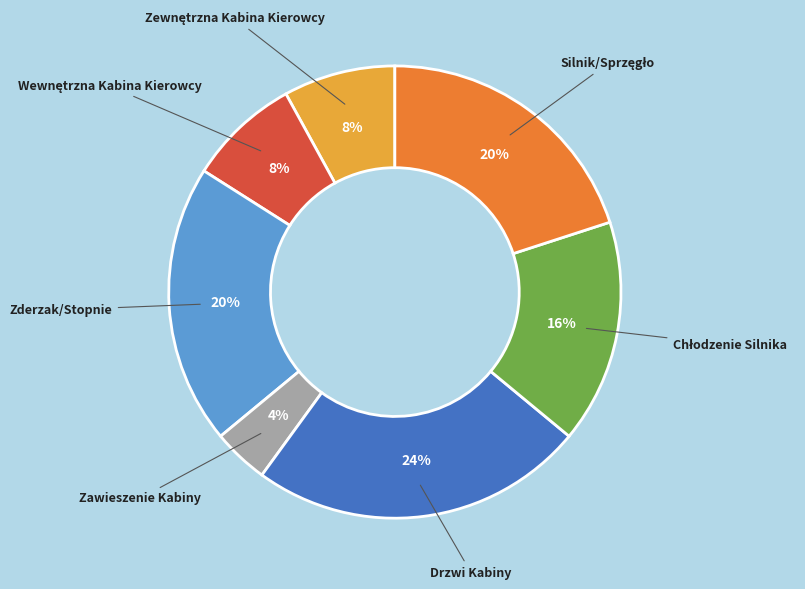

Between Zderzak/Stopnie and Drzwi Kabiny, which is larger?

Drzwi Kabiny